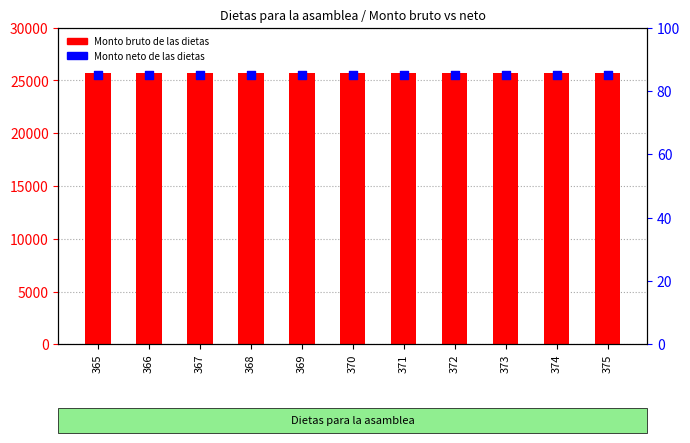

Is the value of Monto neto (% del bruto) at 366 greater than the value of Monto bruto de las dietas at 367?

No